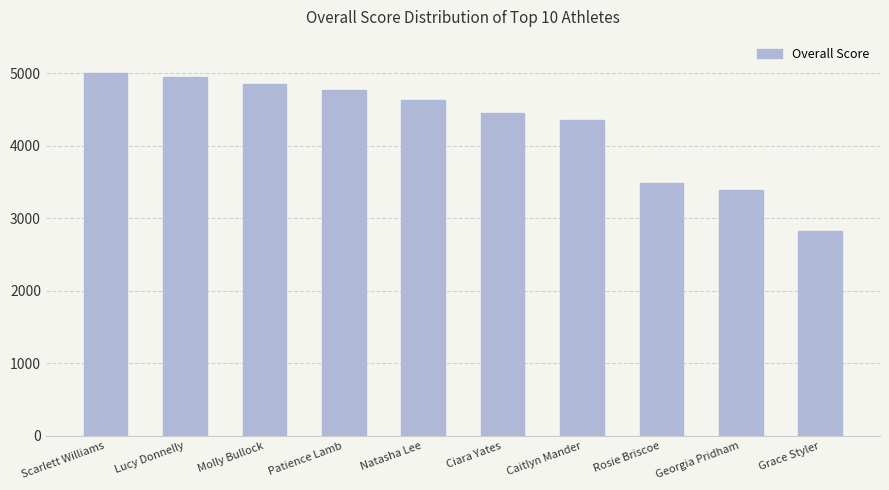

Rank the categories by value from lowest to highest.

Grace Styler, Georgia Pridham, Rosie Briscoe, Caitlyn Mander, Ciara Yates, Natasha Lee, Patience Lamb, Molly Bullock, Lucy Donnelly, Scarlett Williams